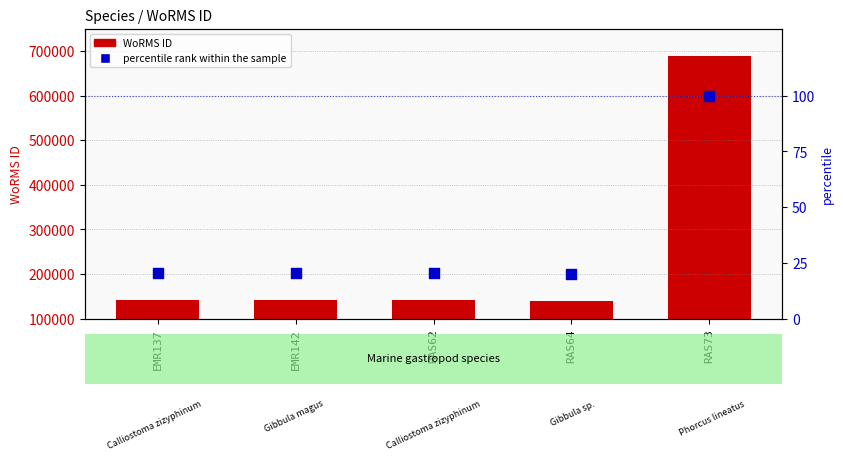

Which series has the largest Y range (max minus min)?

WoRMS ID